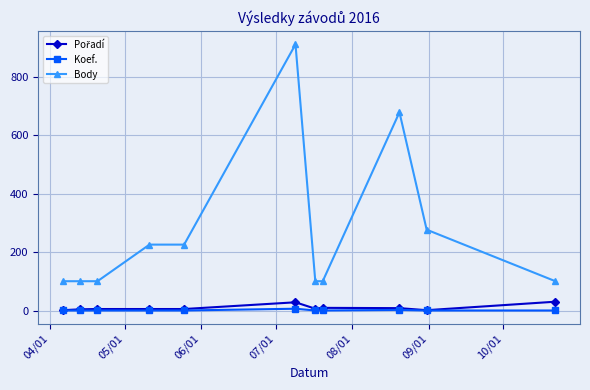

Which series has the largest total across all categories?

Body